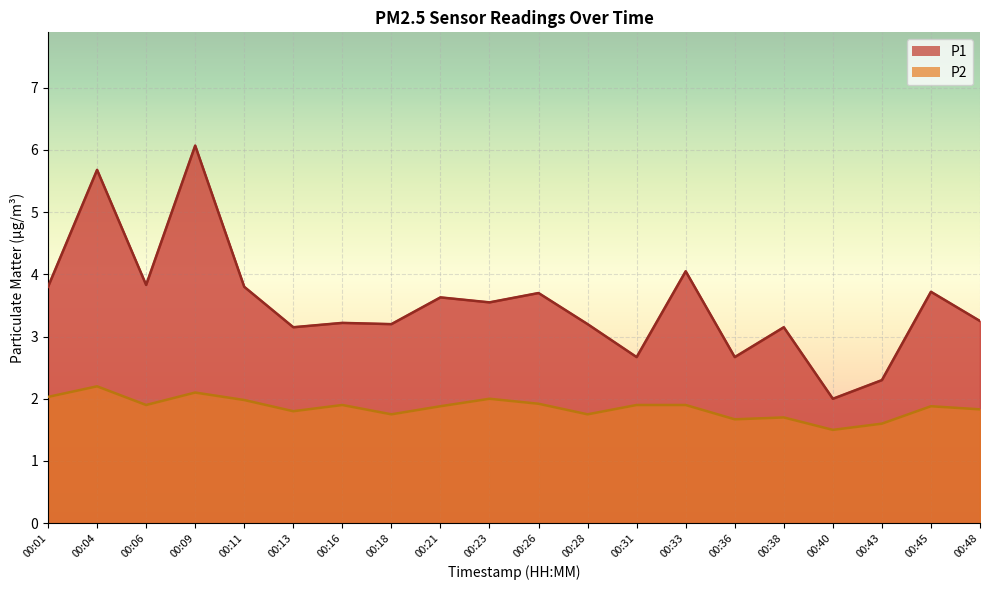

What is the lowest value of the P2 series?

1.5